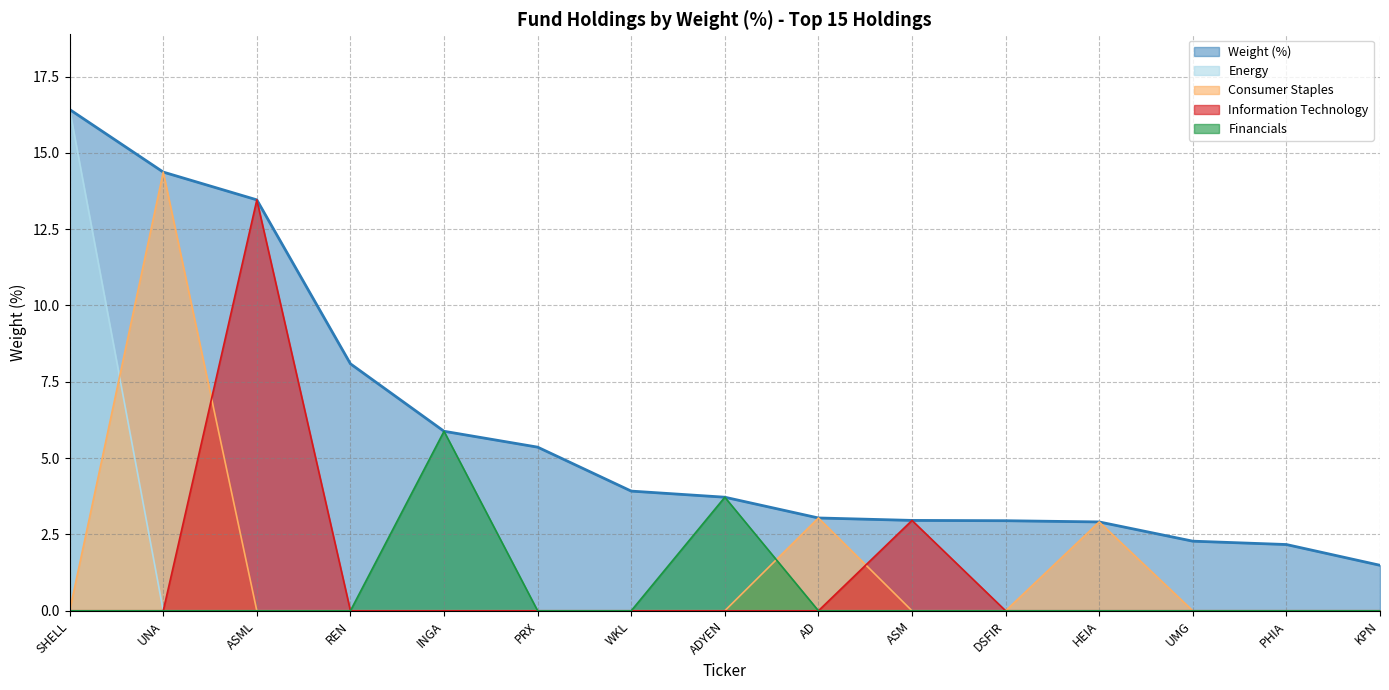

Between which two adjacent categories do Information Technology and Consumer Staples first intersect?

UNA and ASML